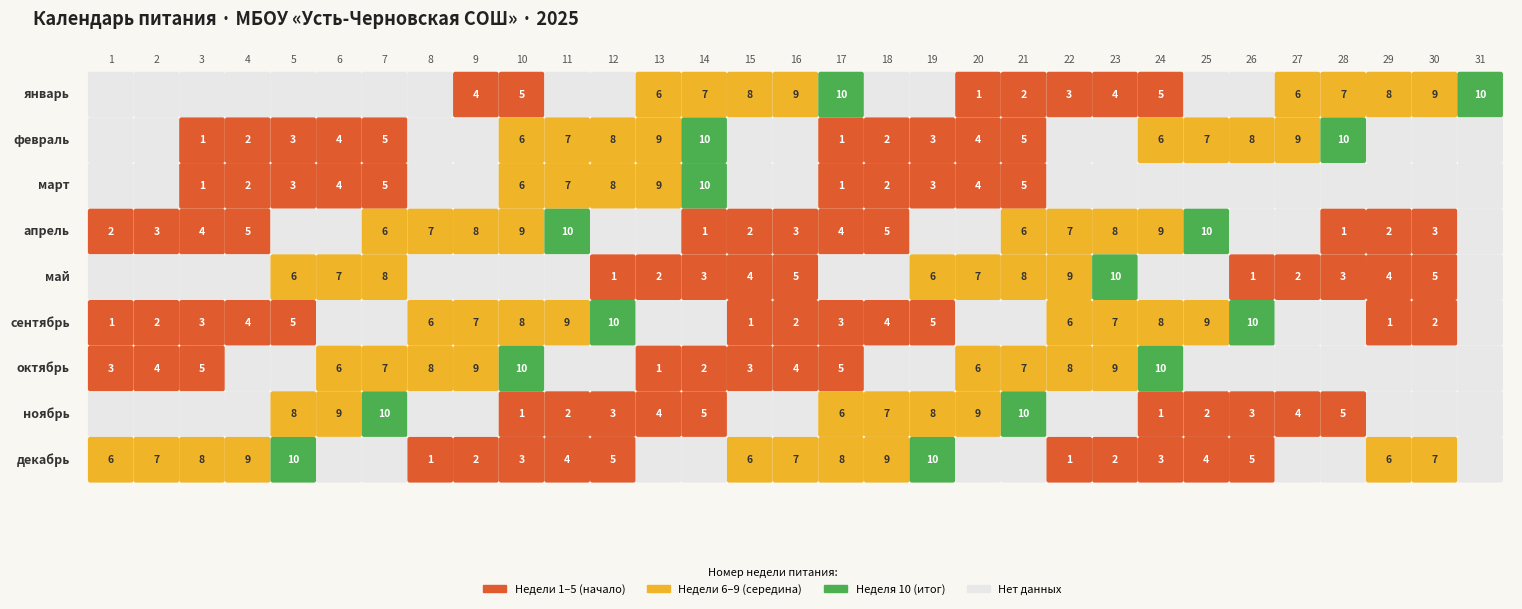

Between 14 and 4, which is larger?

14